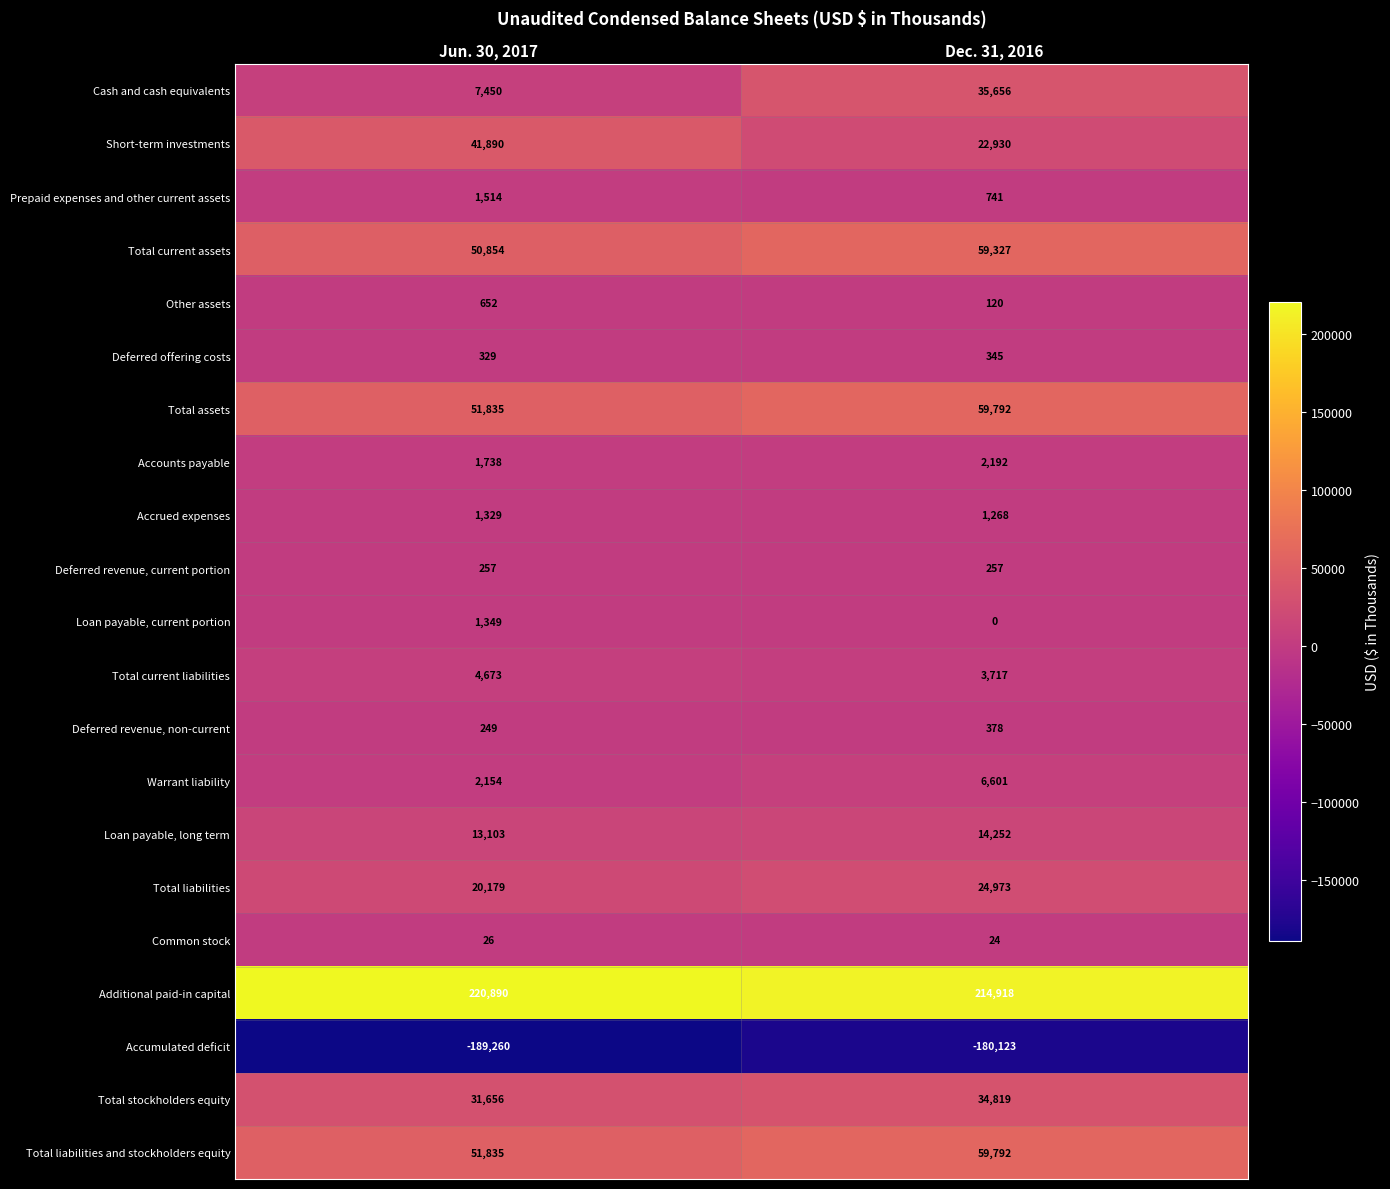

How many series are shown in this chart?

21